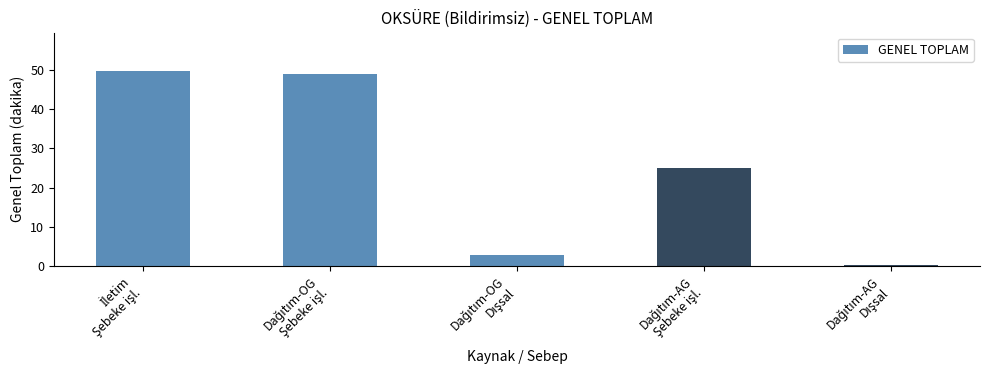

What is the sum of all values?

126.9